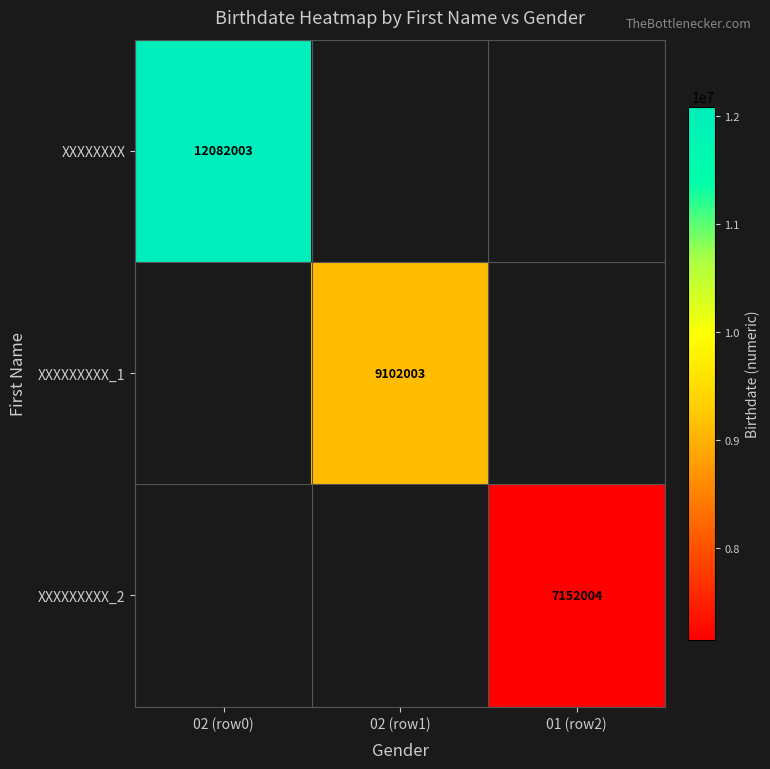

Is the value of XXXXXXXXX_1 at 02 (row1) greater than the value of XXXXXXXXX_2 at 01 (row2)?

Yes